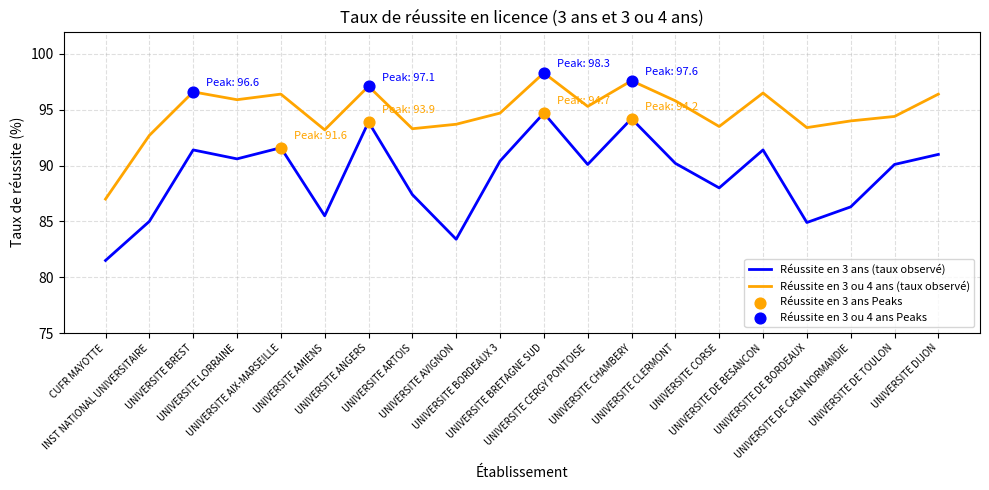

What is the total value across all series at UNIVERSITE DE BORDEAUX?

178.3